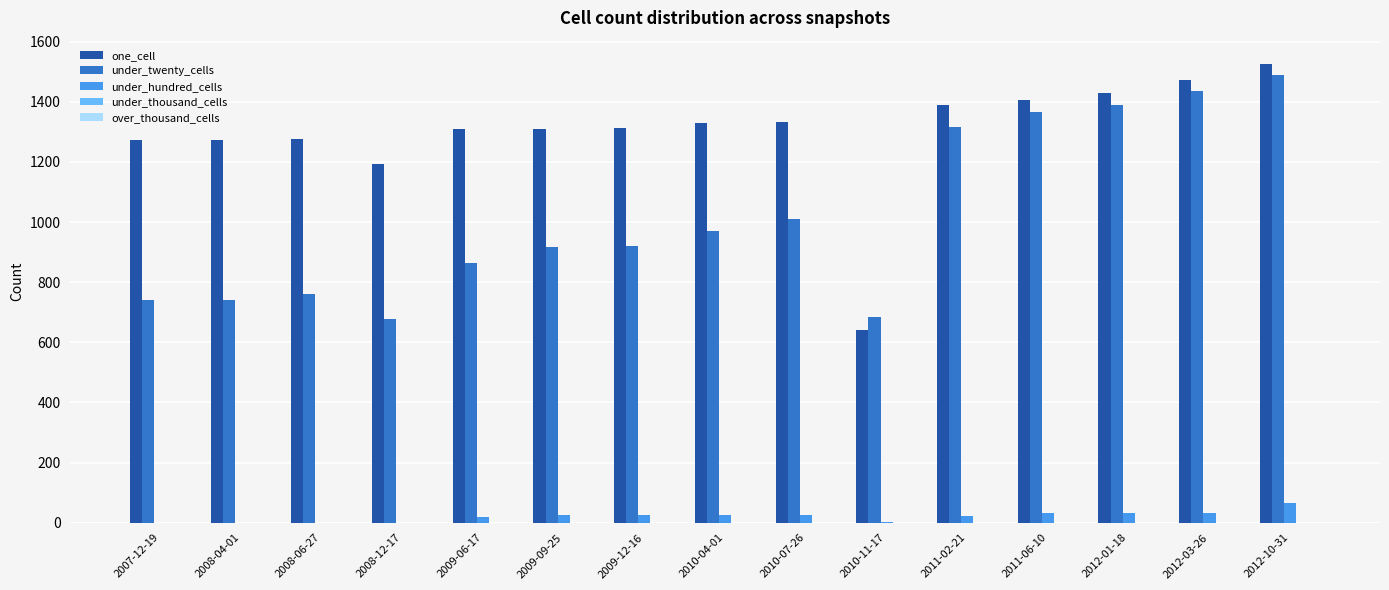

Which label corresponds to the largest value in the chart?

2012-10-31